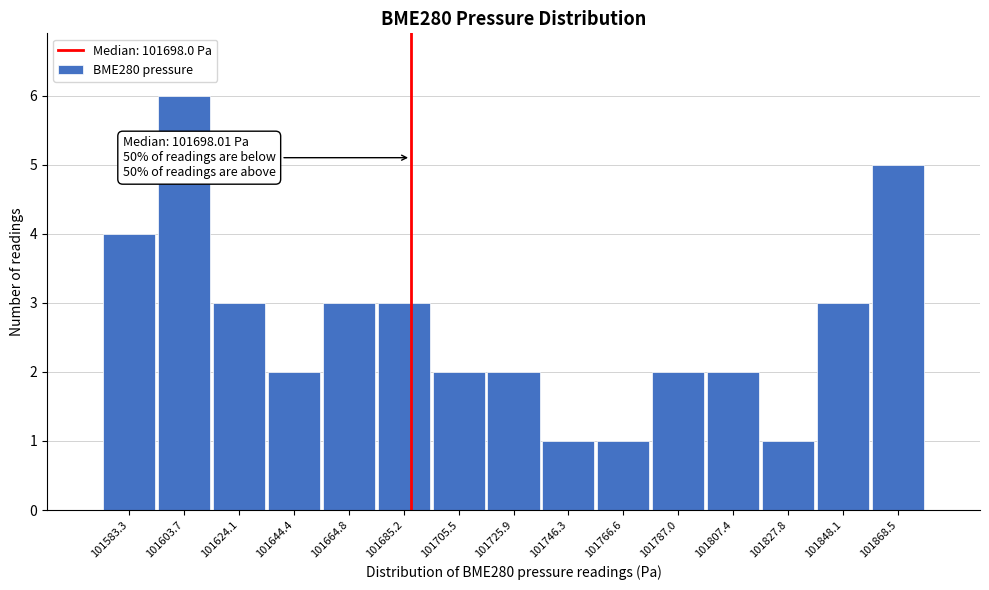

Reading left to right, extract all data points from this chart.

4	6	3	2	3	3	2	2	1	1	2	2	1	3	5